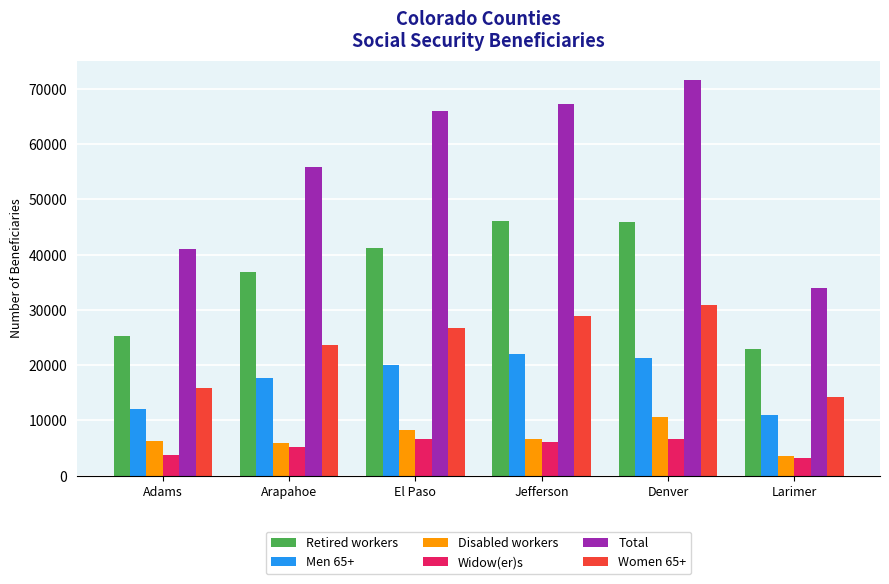

What is the minimum value shown in the chart?

3160